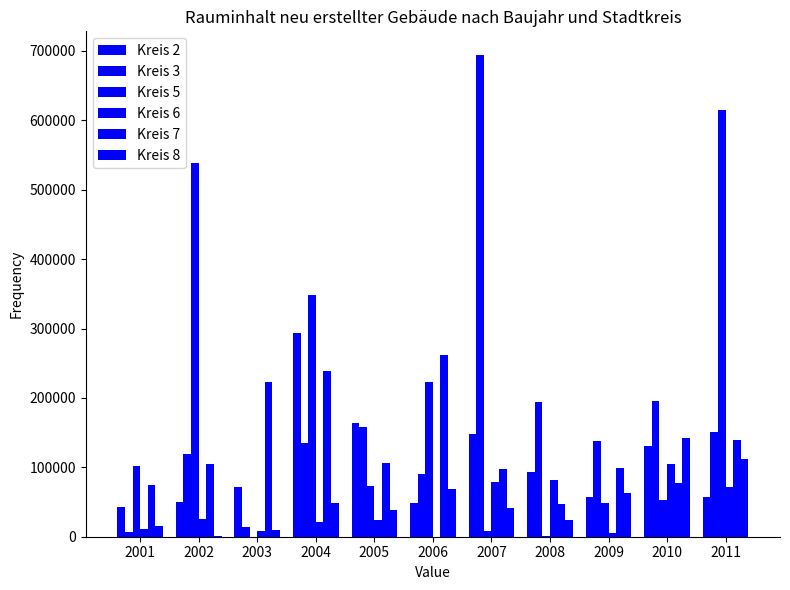

List the labels in order of Kreis 6 value, largest first.

2010, 2008, 2007, 2011, 2002, 2005, 2004, 2001, 2003, 2009, 2006